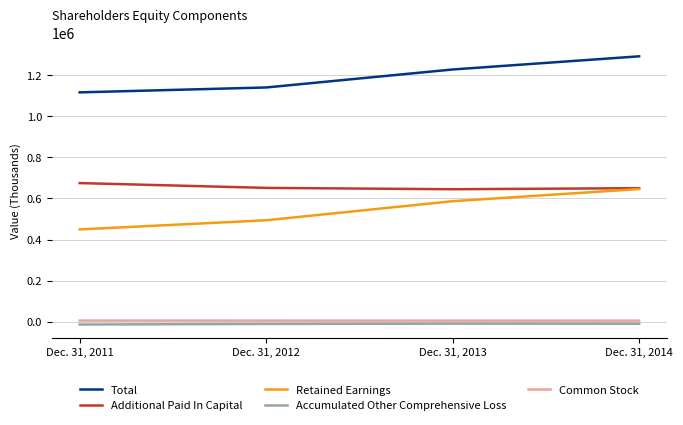

What is the maximum value shown in the chart?

1291040